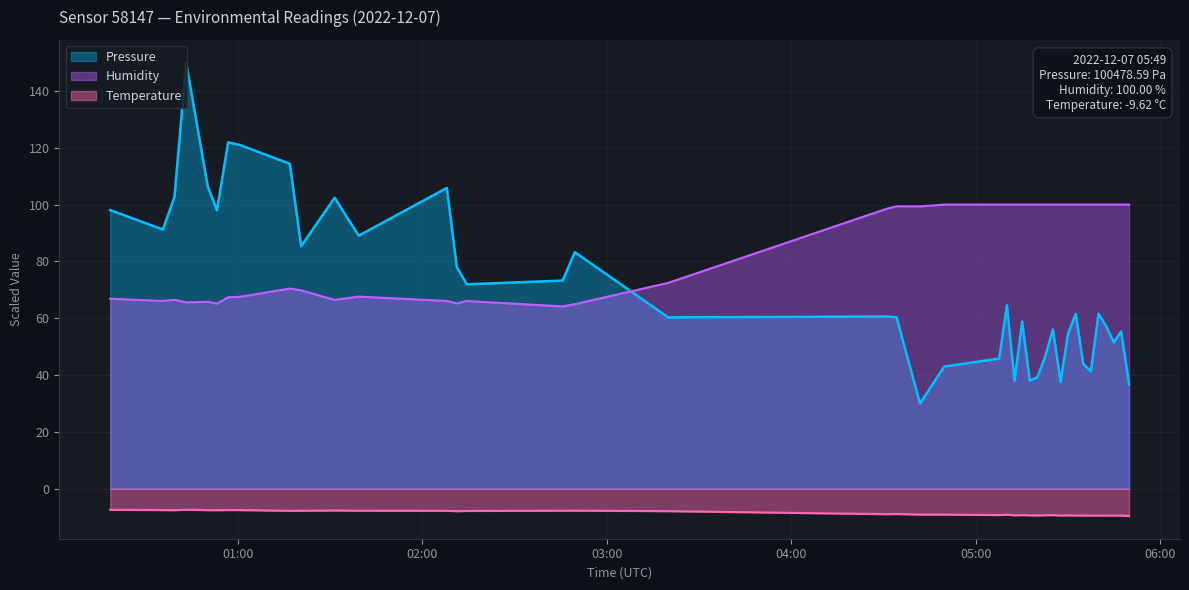

Which series changed the most between 2022-12-07T00:18:34 and 2022-12-07T02:11:15?

Pressure